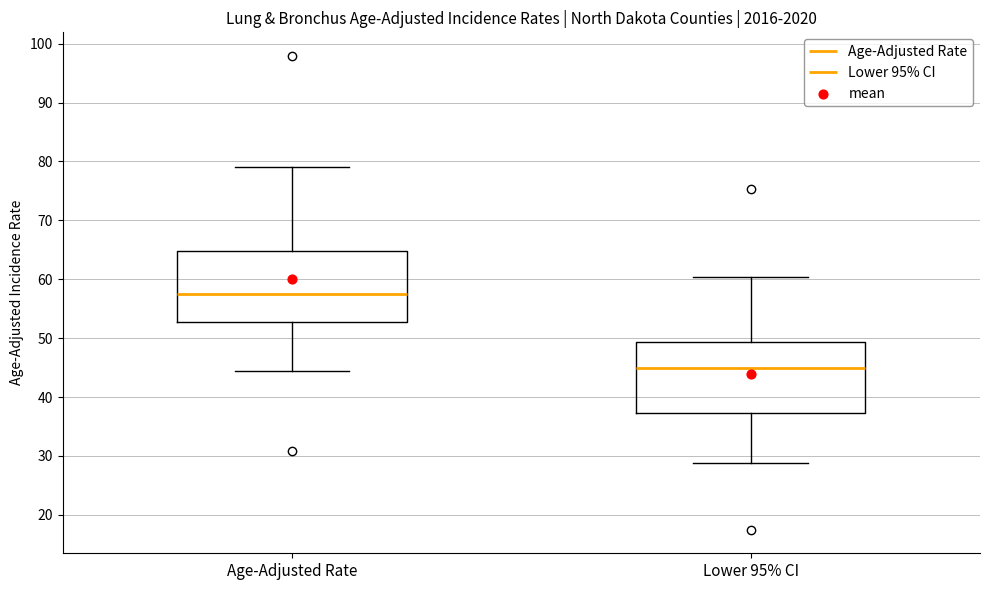

Where does the upper whisker of the box for Lower 95% CI end on the y-axis? The values are not printed on the chart, so give them approximately, as read against the axis.

60